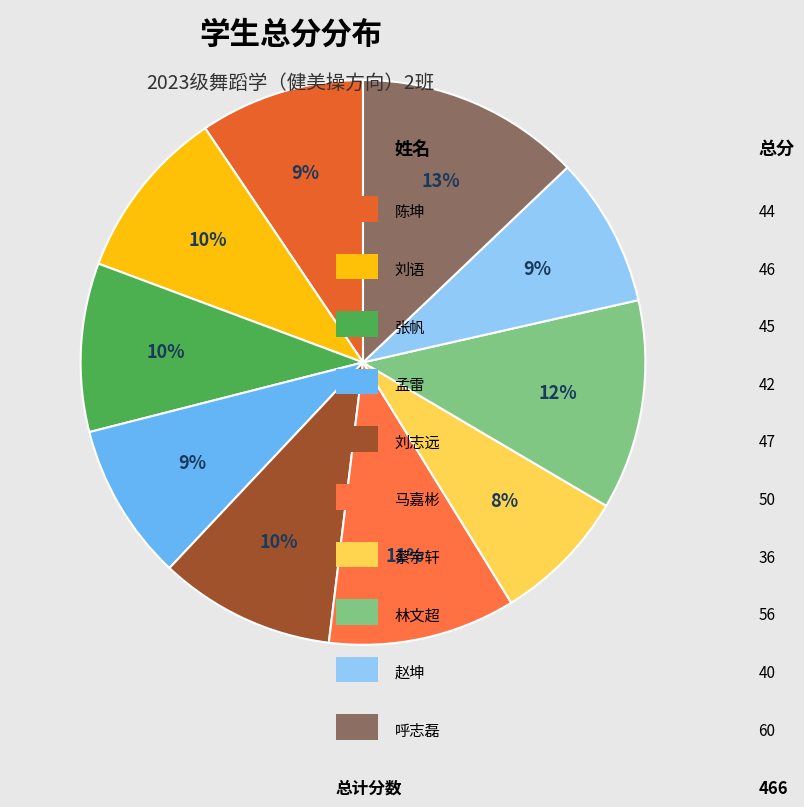

How many segments does this pie chart have?

10